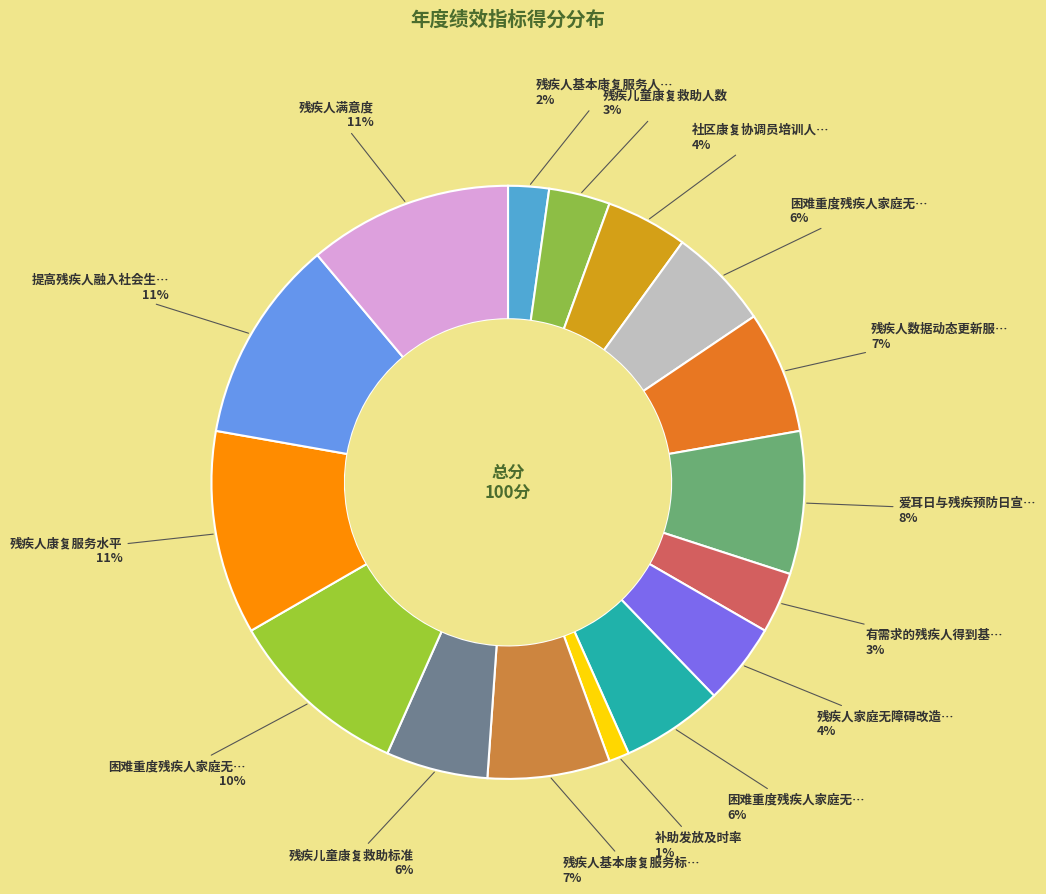

How many slices are in this pie chart?

16